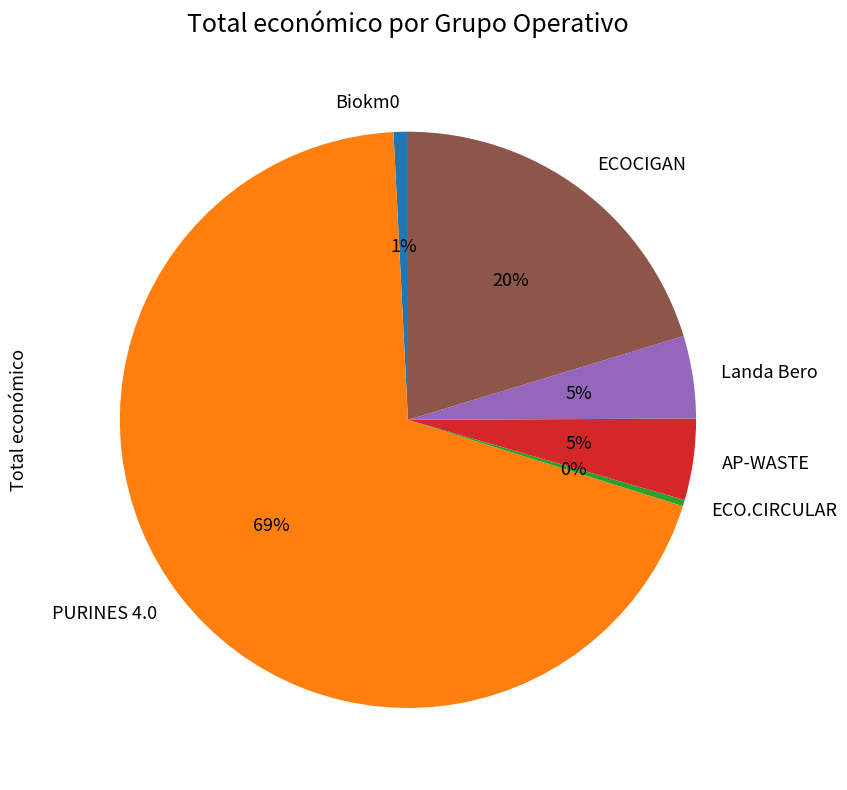

Do Landa Bero and ECO.CIRCULAR together represent more than half of the pie?

No